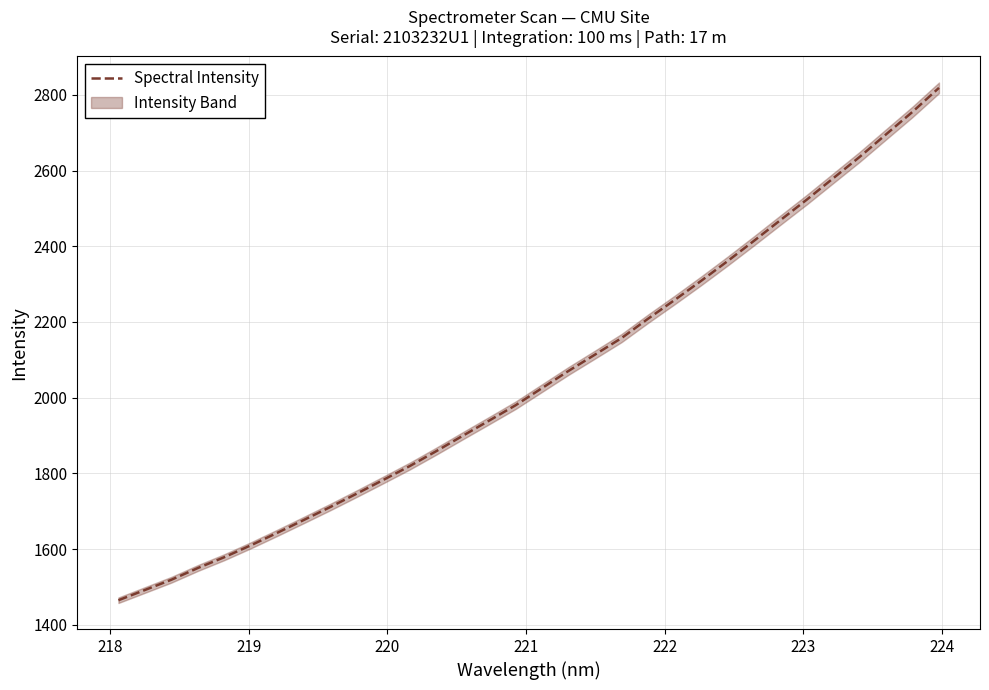

What is the minimum value shown in the chart?

1464.6